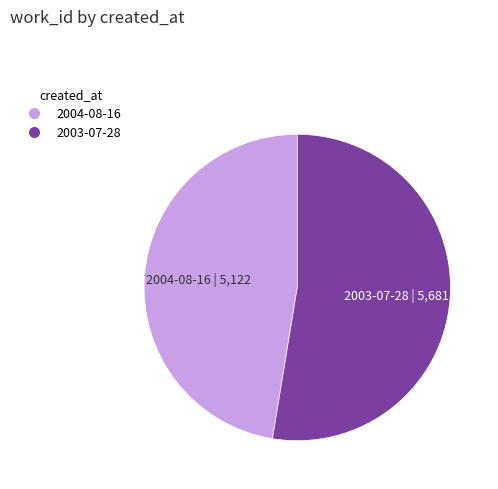

Do 2004-08-16 and 2003-07-28 together represent more than half of the pie?

Yes